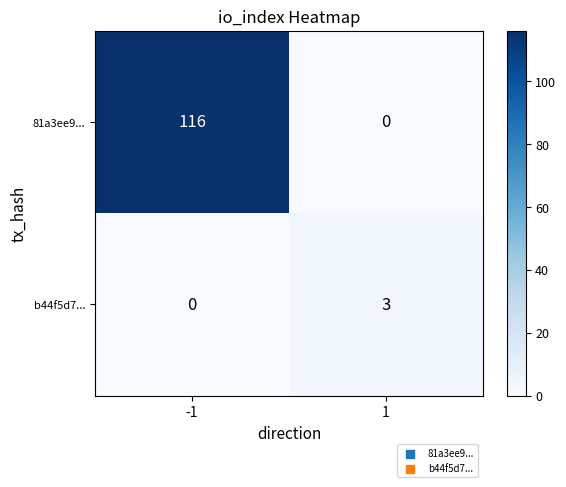

What is the difference between the maximum and minimum values in the b44f5d7... series?

3